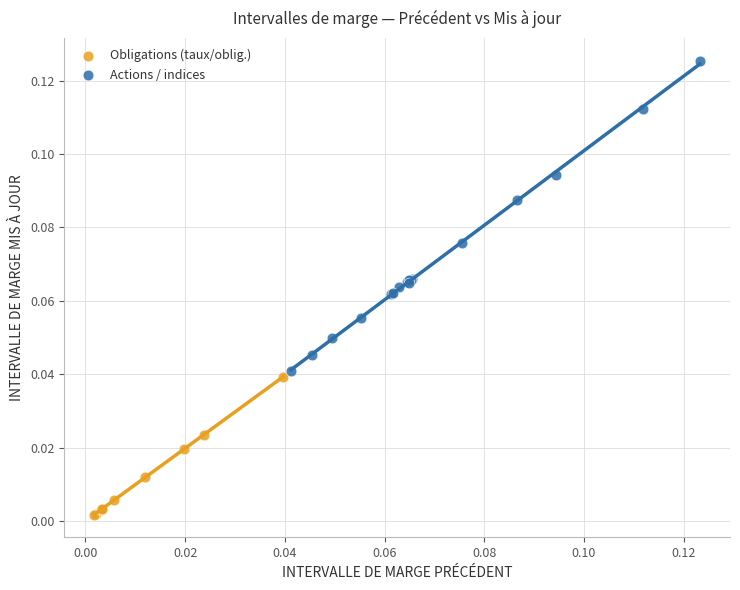

Which series contains the highest Y value?

Actions / indices